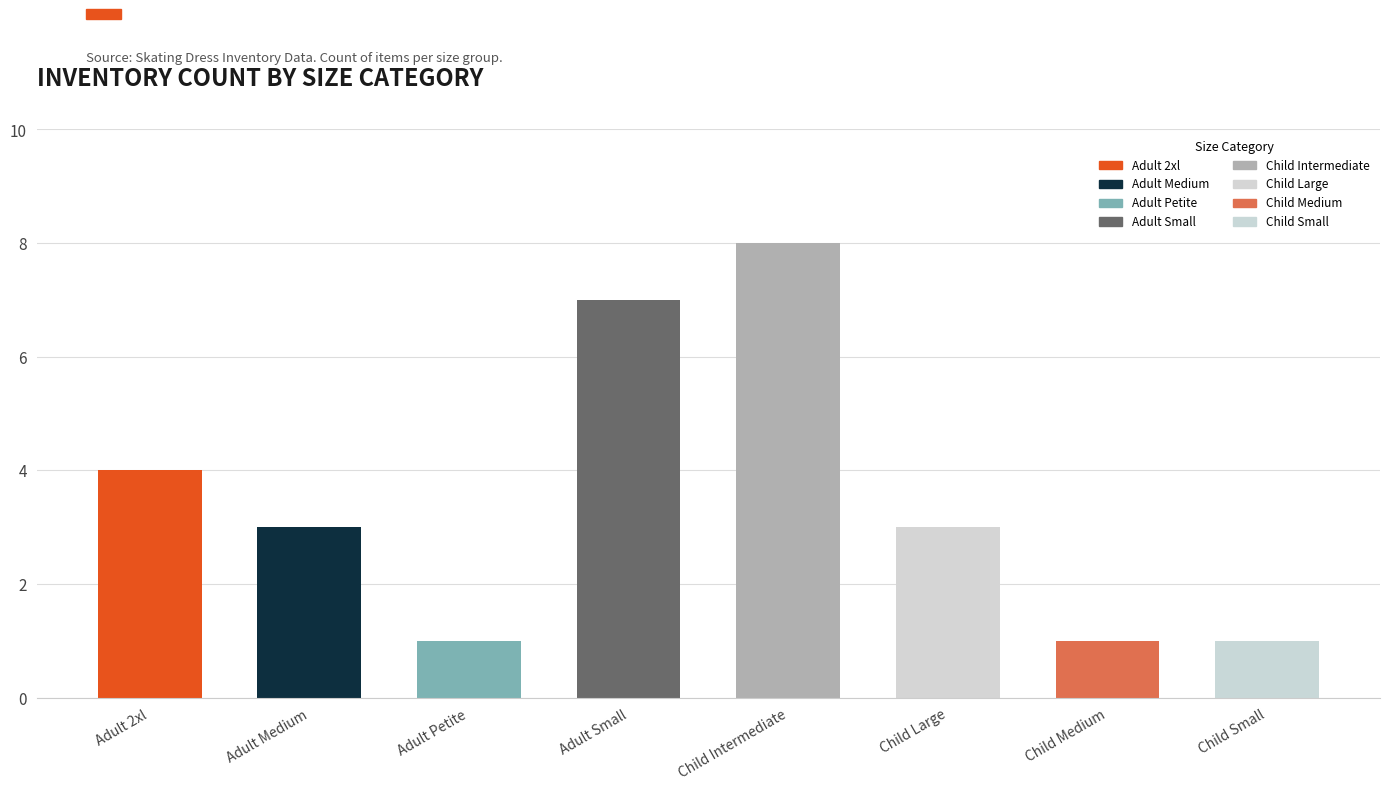

What is the label of the 2nd bar from the left?

Adult Medium